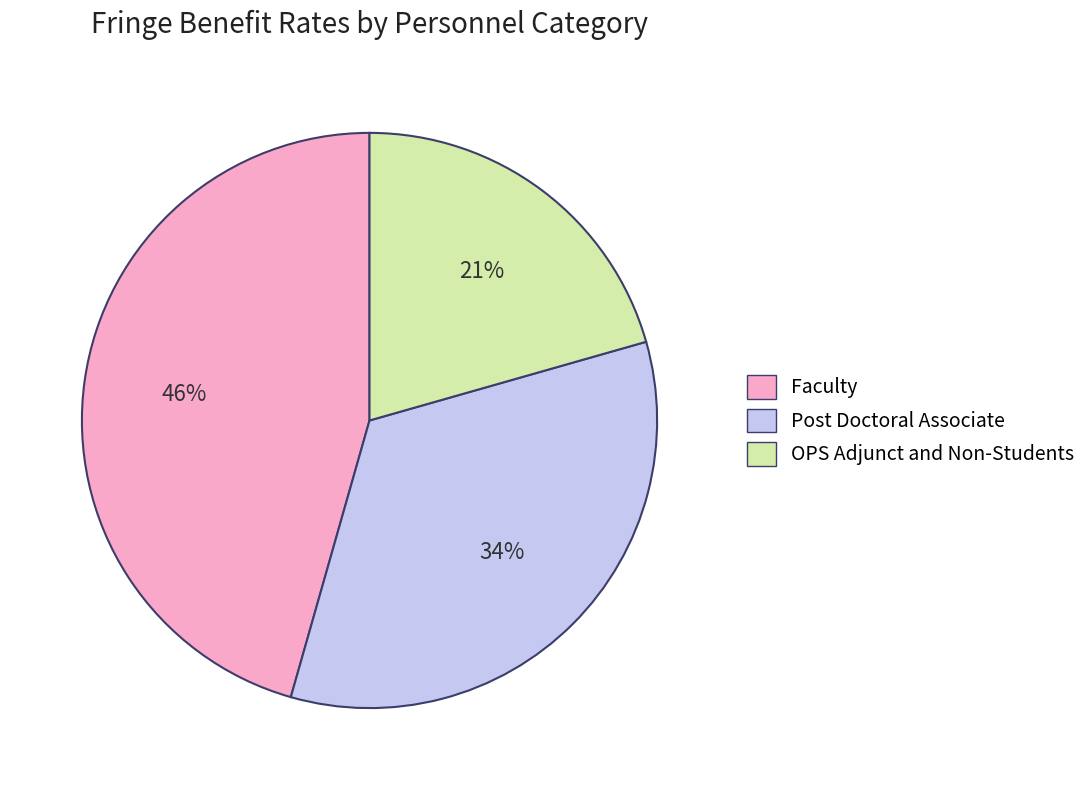

Rank the categories by value from lowest to highest.

OPS Adjunct and Non-Students, Post Doctoral Associate, Faculty